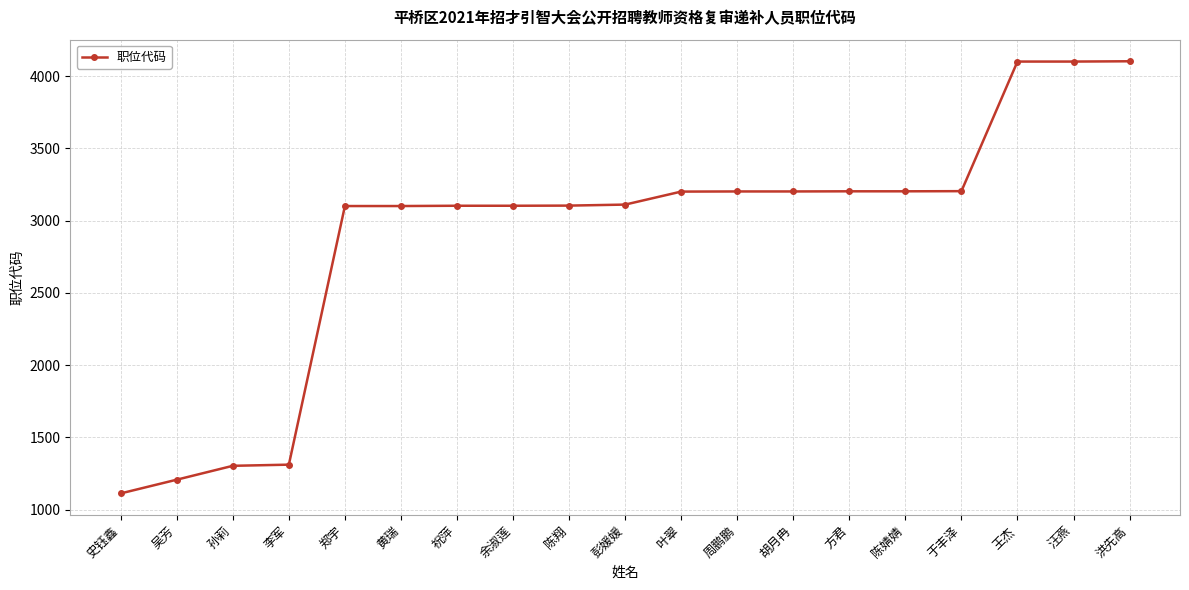

What is the maximum value shown in the chart?

4103